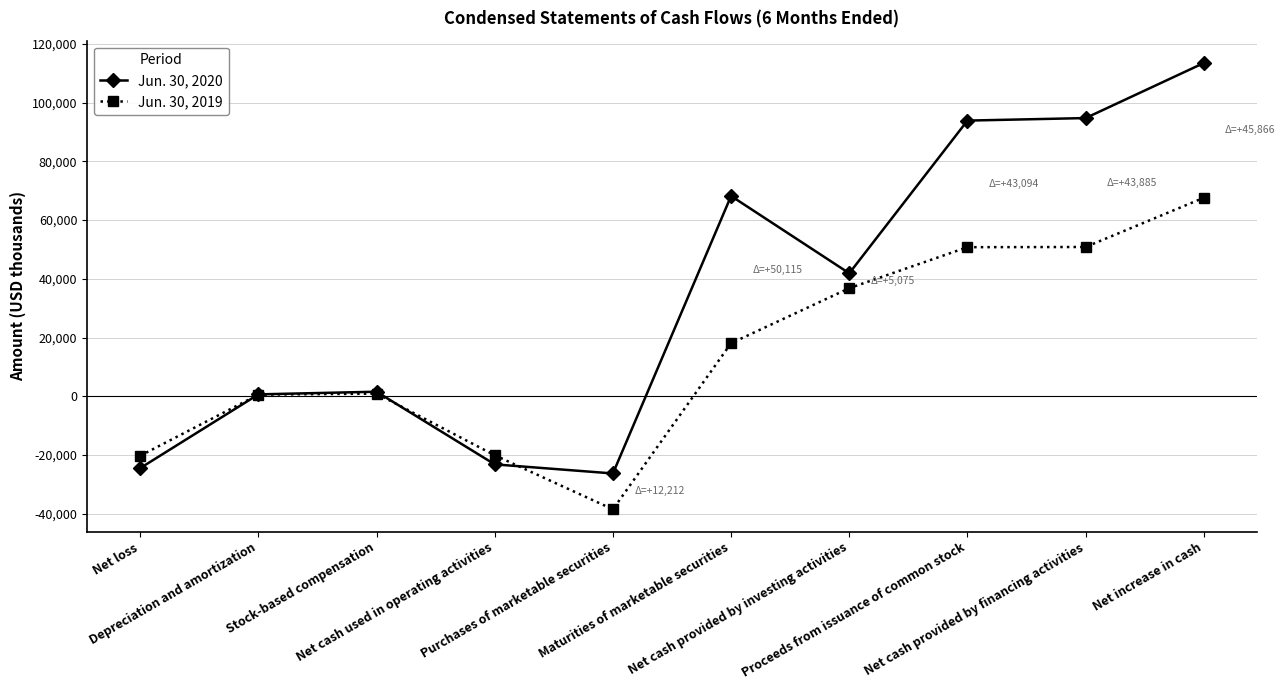

List the series in order of their peak value, lowest first.

Jun. 30, 2019, Jun. 30, 2020